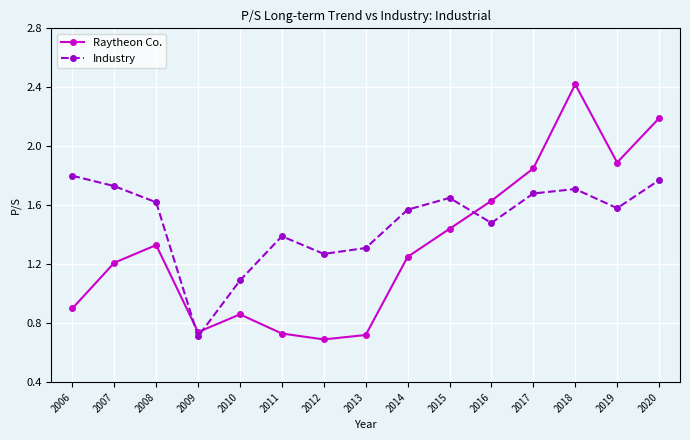

Where is Raytheon Co. nearest to the value 1?

2006